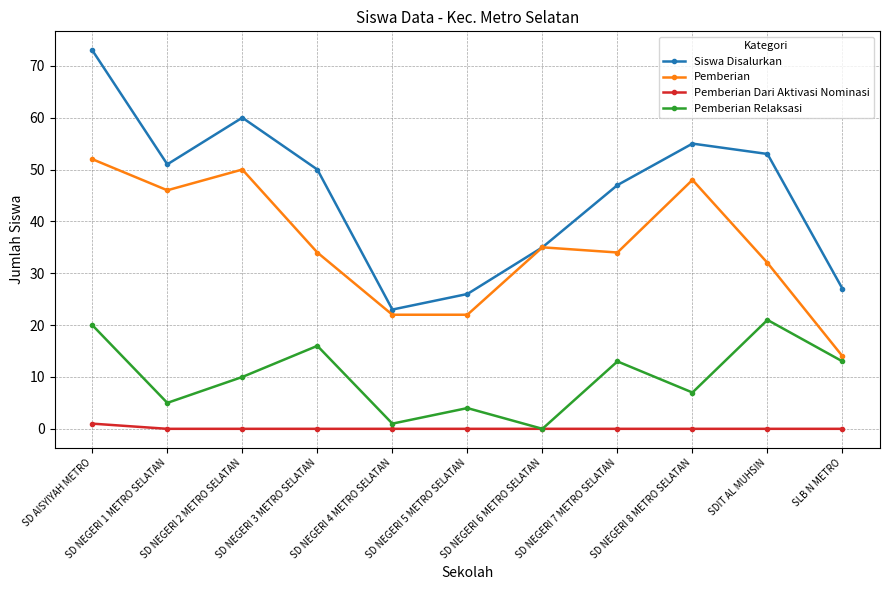

Read the Pemberian value at SD NEGERI 8 METRO SELATAN.

48